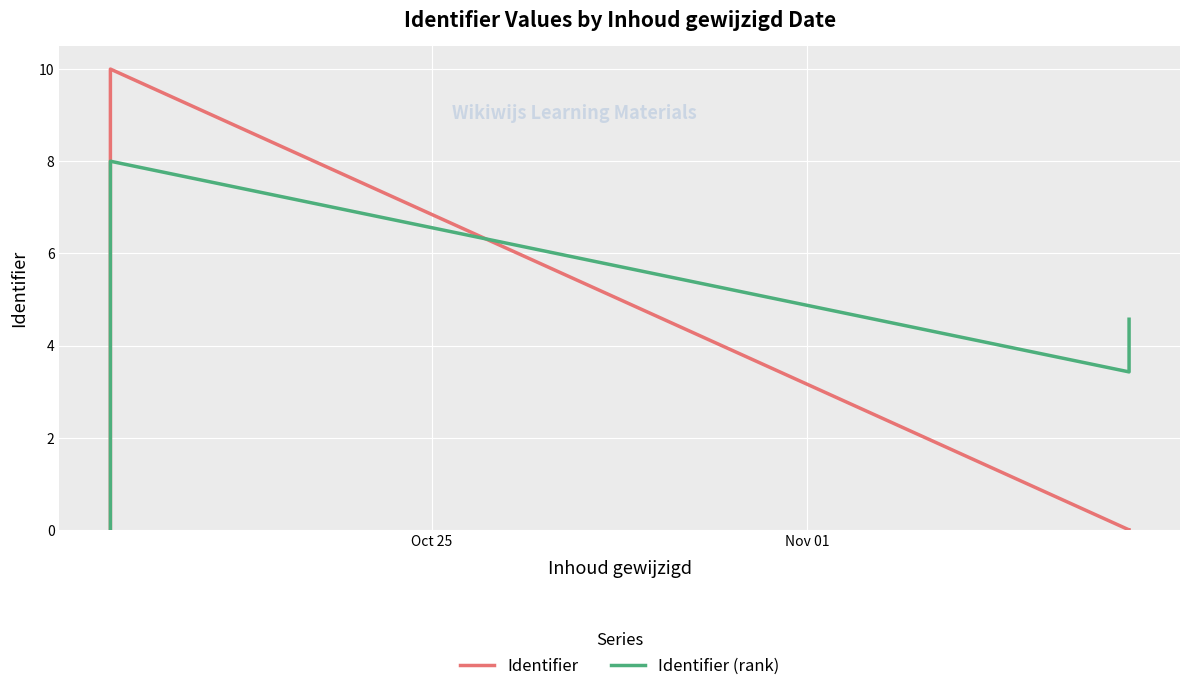

True or false: Identifier (rank) has more than 0 interior local peaks.

True